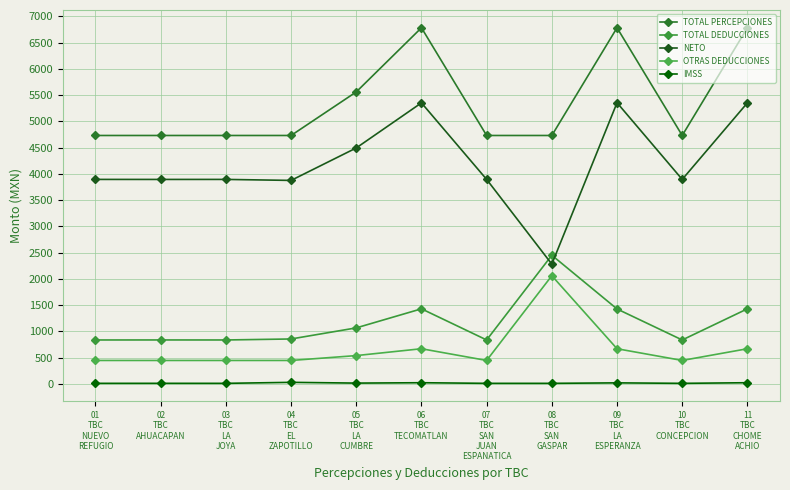

What value does the OTRAS DEDUCCIONES series have at 09
TBC
LA
ESPERANZA?

670.0